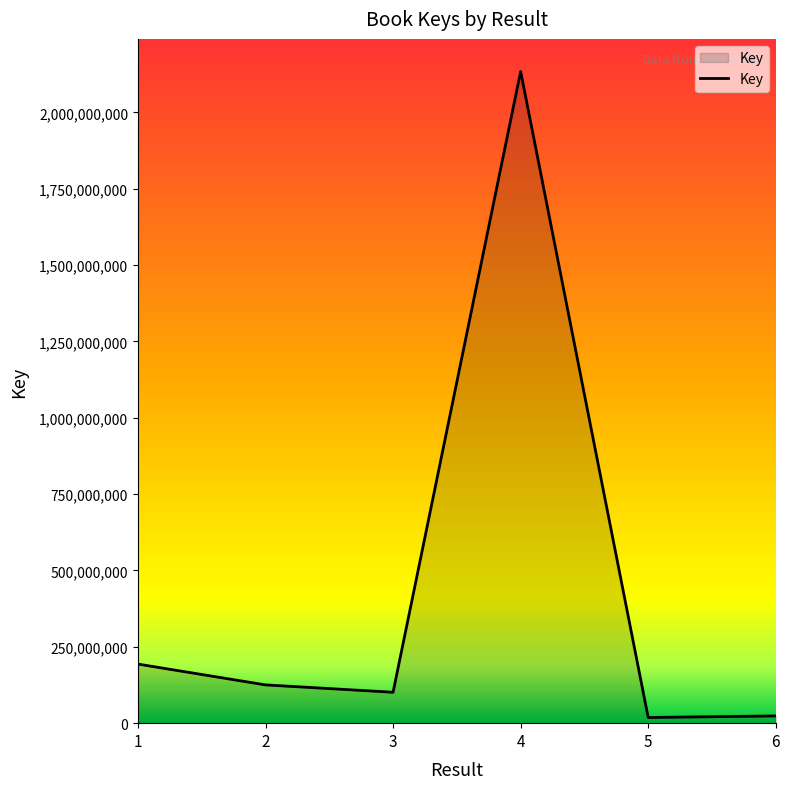

True or false: the data shows 125271185 at 2.

True